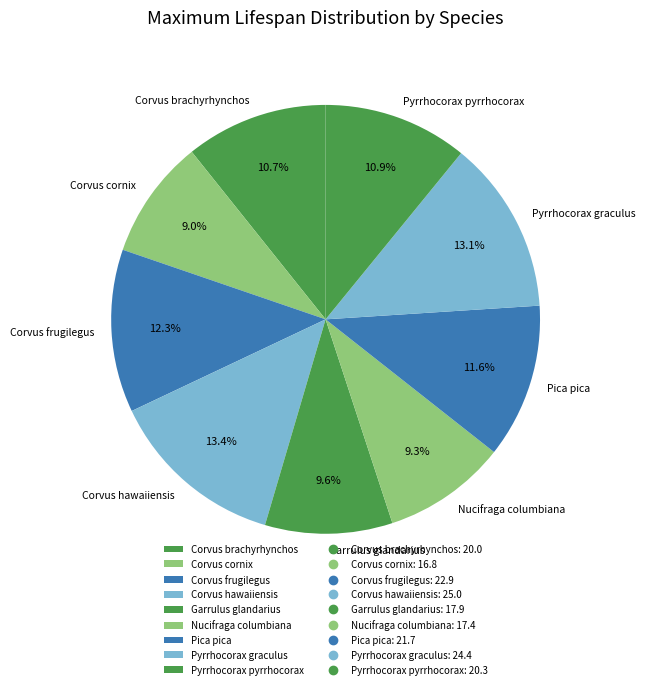

How many slices are in this pie chart?

9